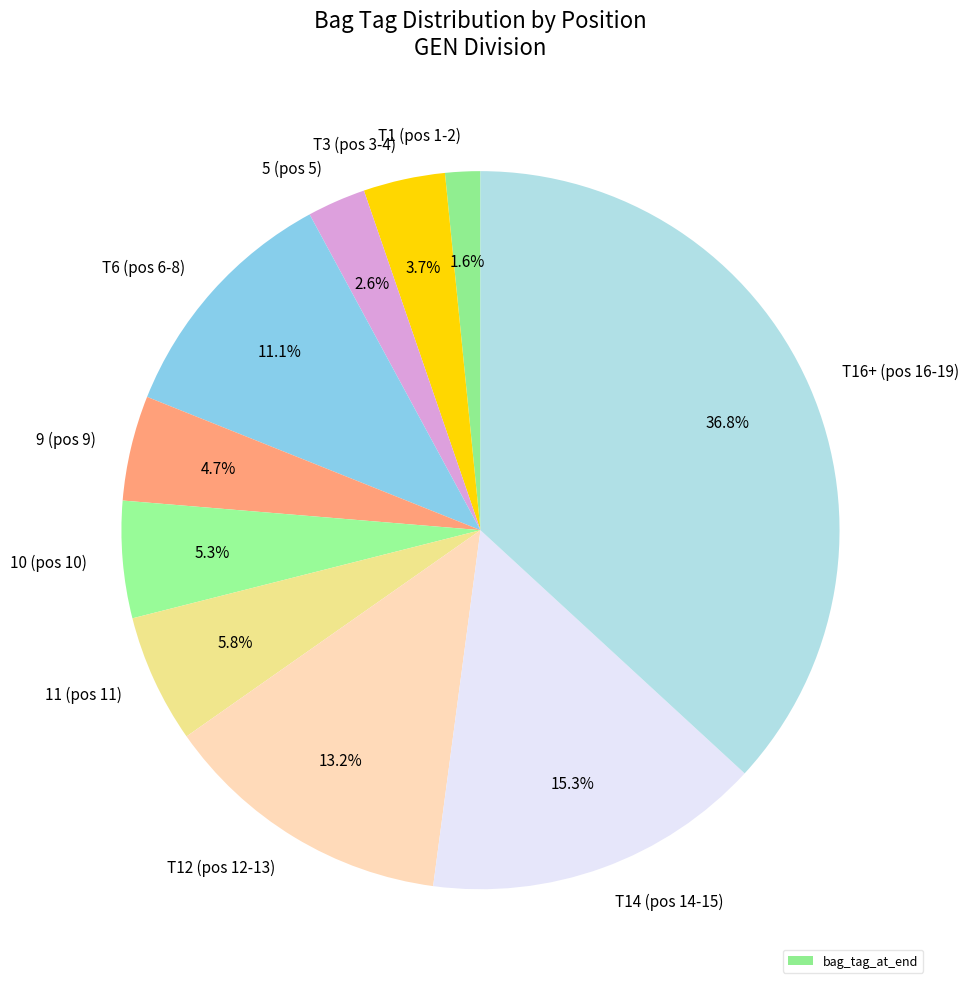

Is there any slice that represents more than half of the pie?

No